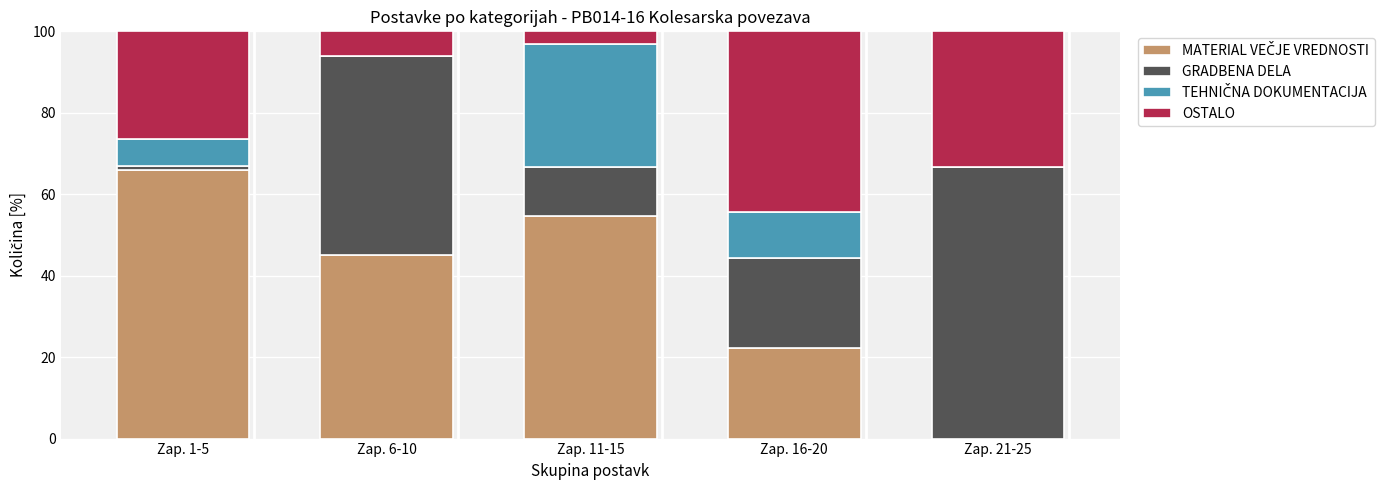

What is the total value across all series at Zap. 11-15?

100.0